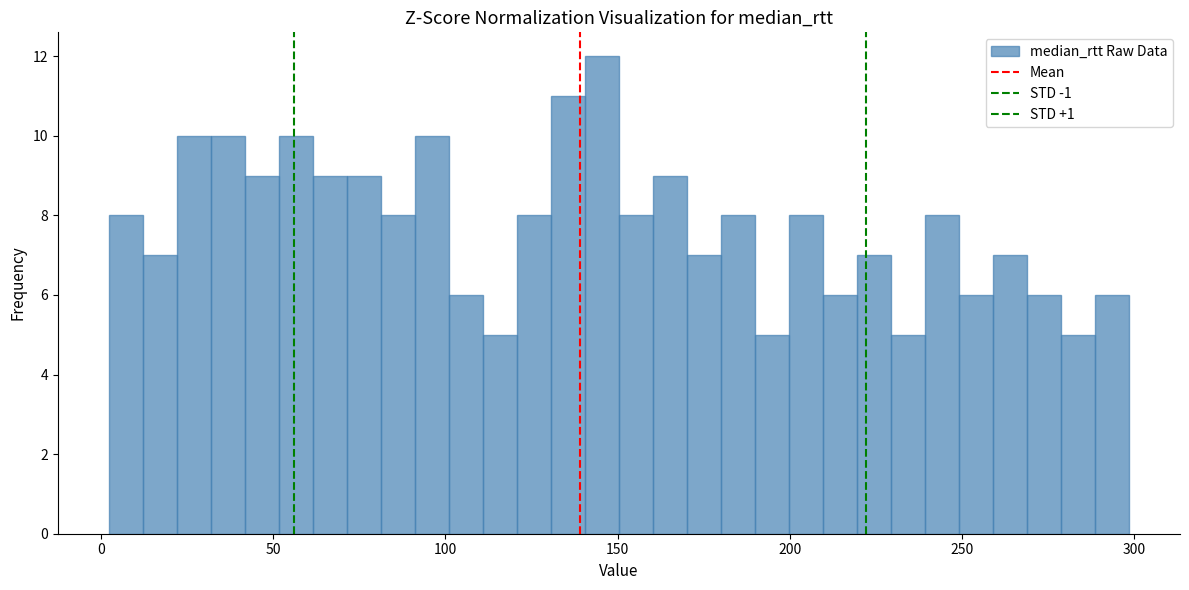

Around what value on the x-axis is the tallest bar? Give the approximate position of its centre, as read against the axis.

145